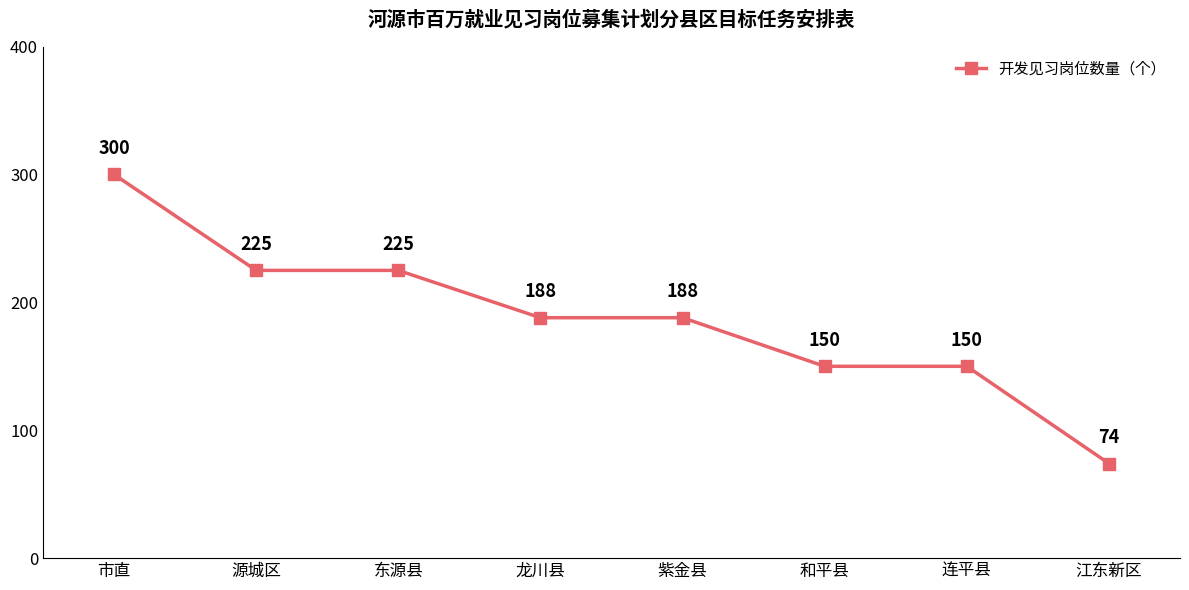

What is the change in value from 市直 to 江东新区?

-226